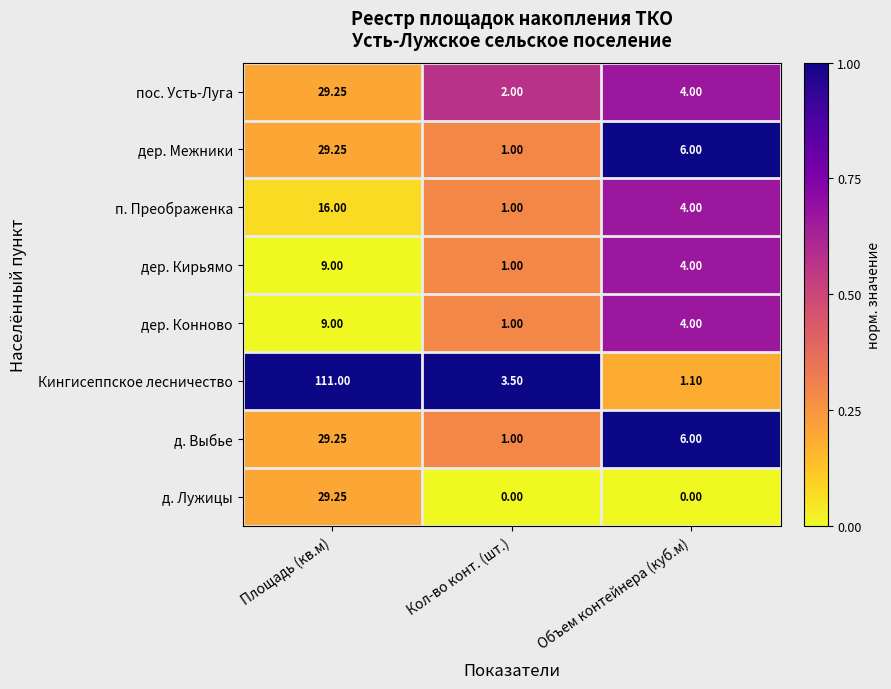

What is the spread (max minus min) of values at Объем контейнера (куб.м)?

6.0